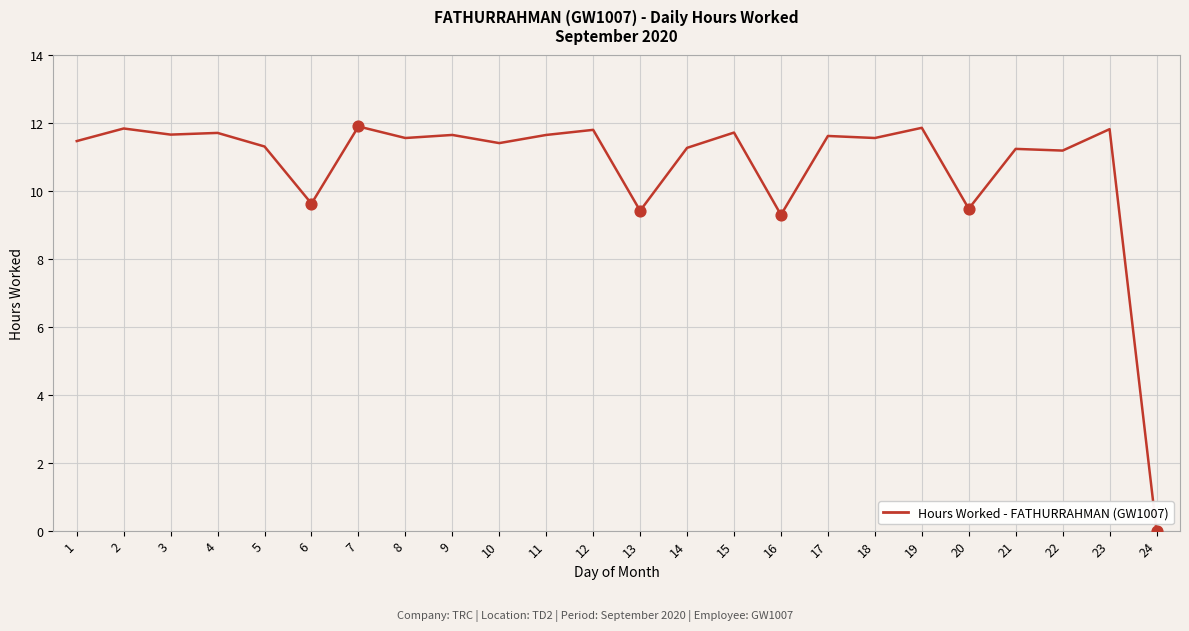

Approximately how many times larger is the value at 16 compared to 12?

0.8